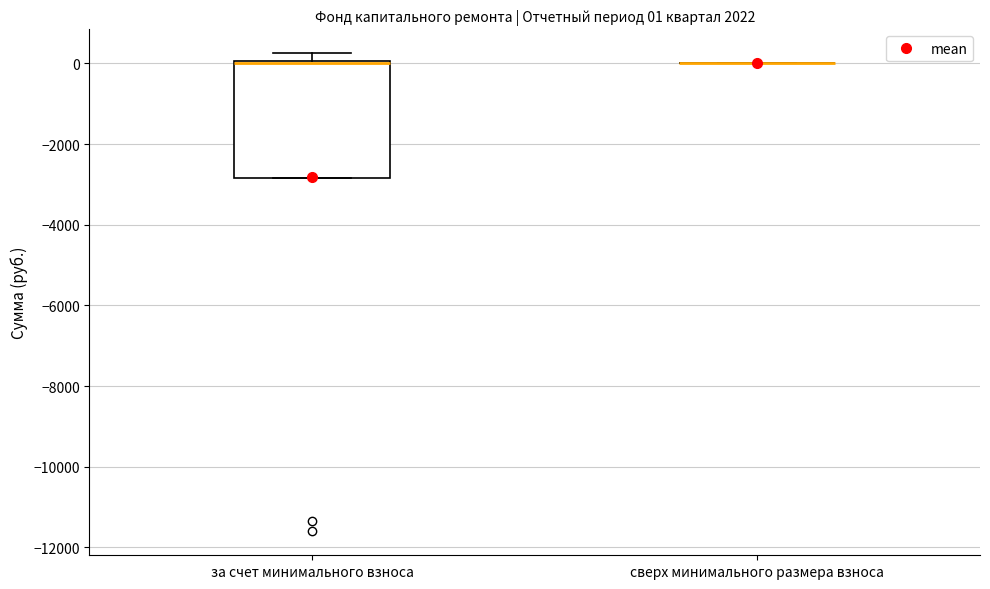

Which box is the tallest, from its lower edge to its upper edge?

за счет минимального взноса